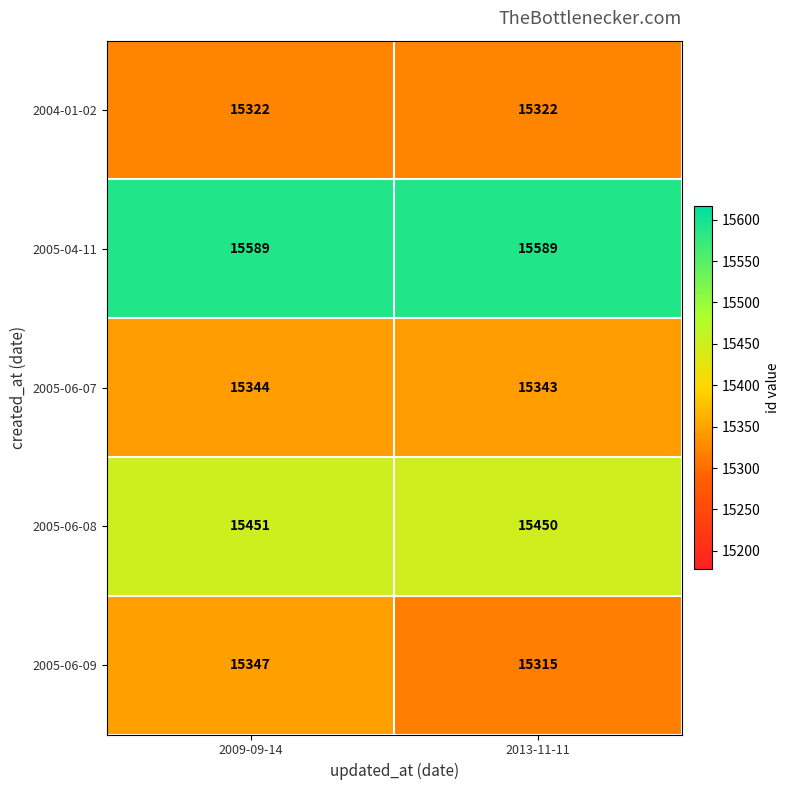

The value of 2005-06-07 at 2009-09-14 is 6829. True or false?

False